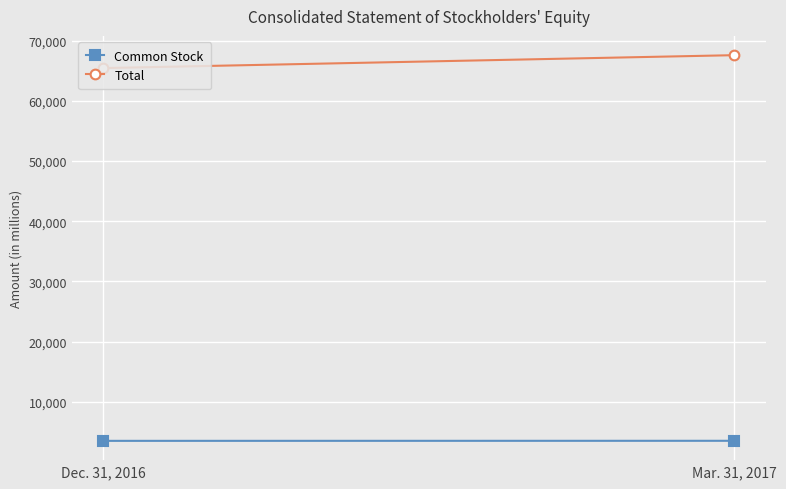

What is the label of the 1st point from the left?

Dec. 31, 2016